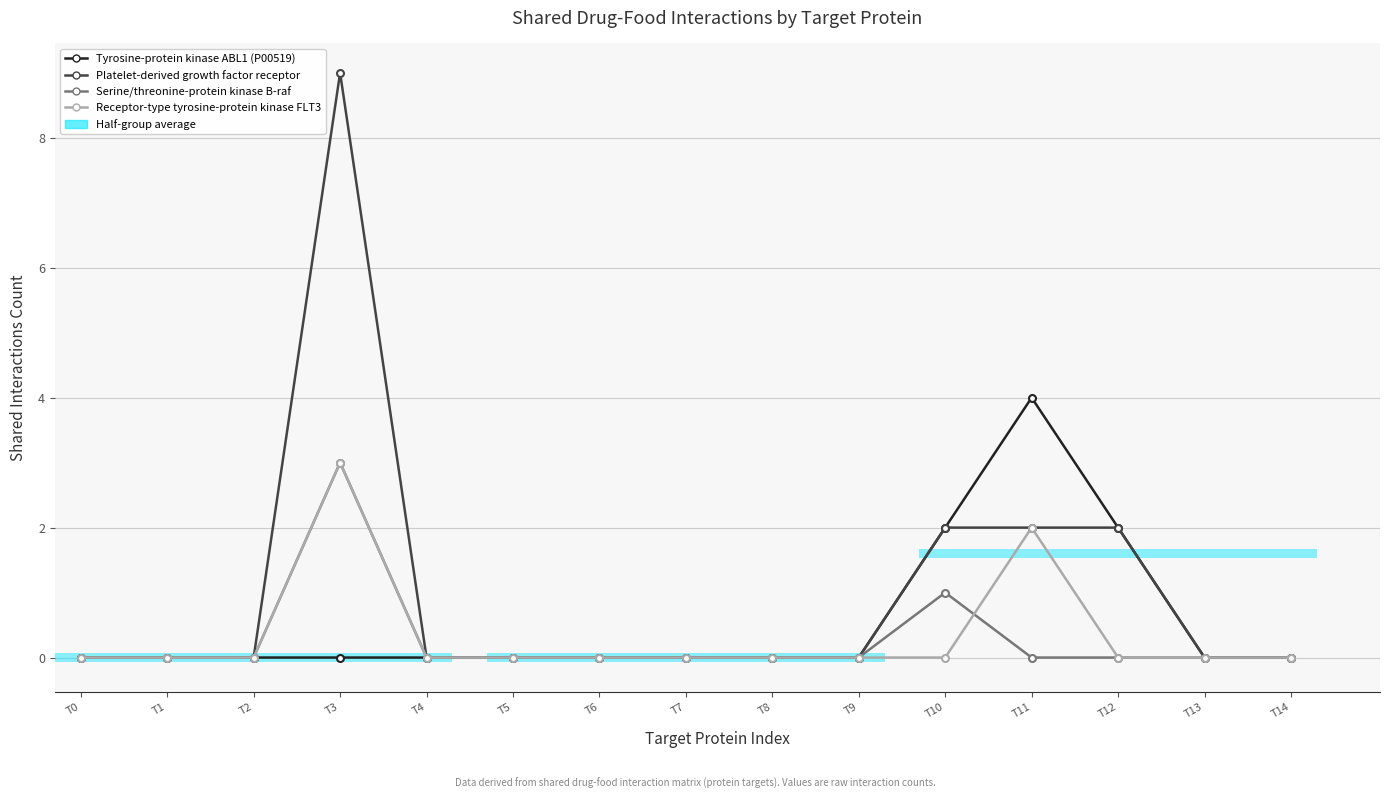

What is the sum of all Receptor-type tyrosine-protein kinase FLT3 values?

5